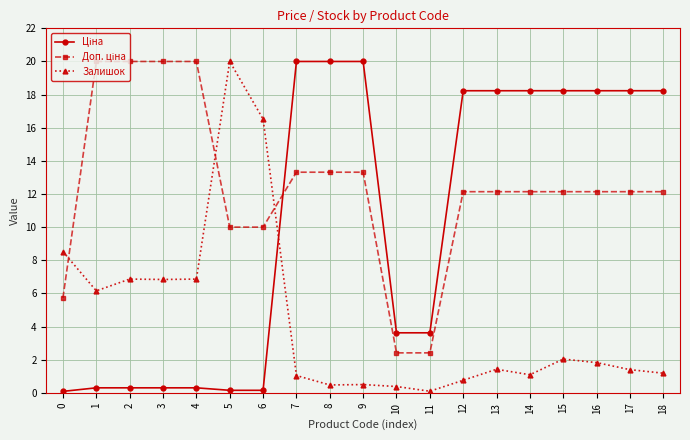

The value of Залишок at 4 is 9.7. True or false?

False